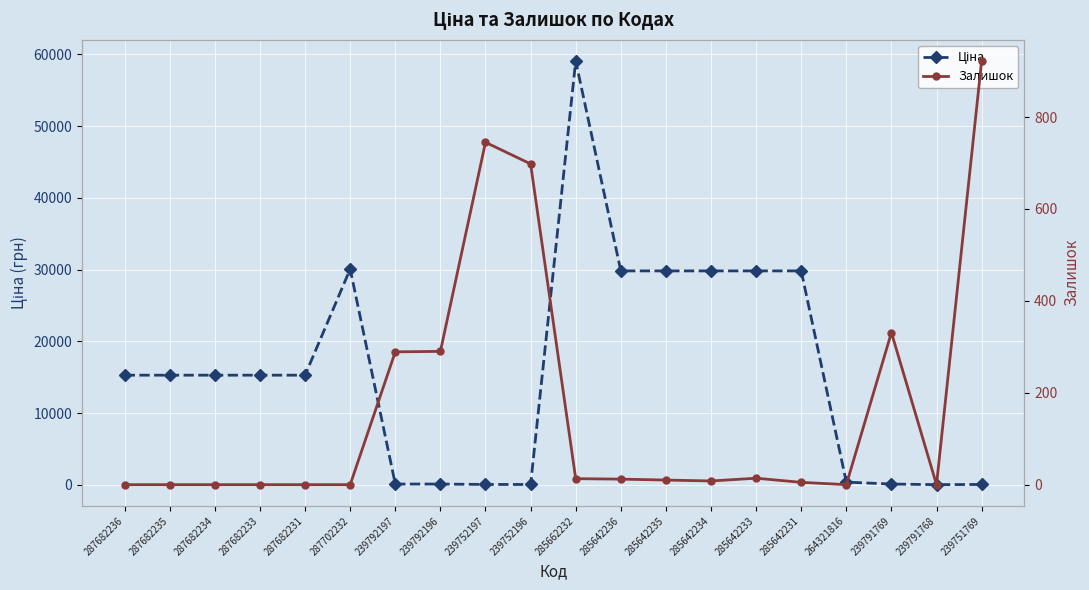

In Ціна, how many points are lower than both neighbors (excluding endpoints)?

1